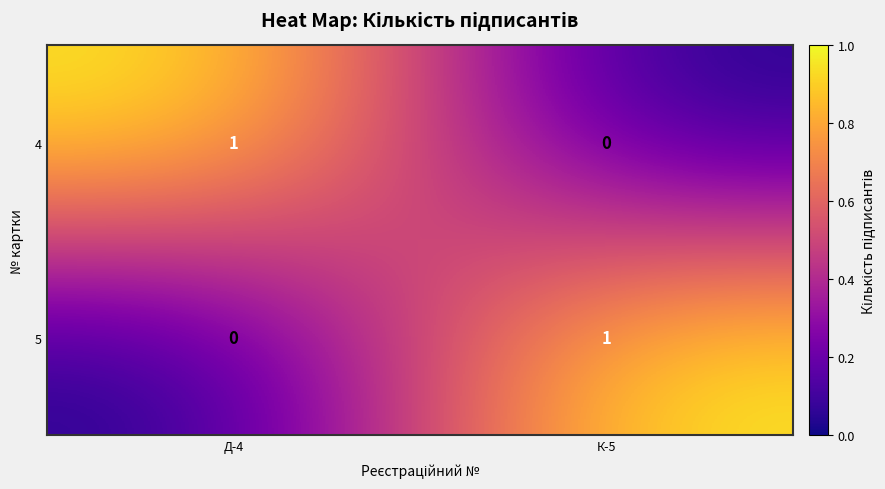

At how many categories does at least one series exceed 0?

2